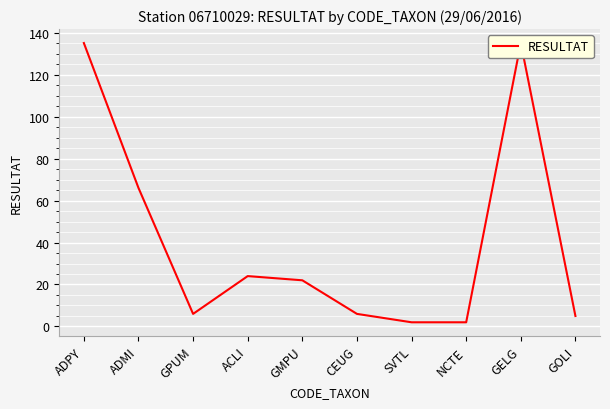

List the labels in order of value, largest first.

ADPY, GELG, ADMI, ACLI, GMPU, GPUM, CEUG, GOLI, SVTL, NCTE